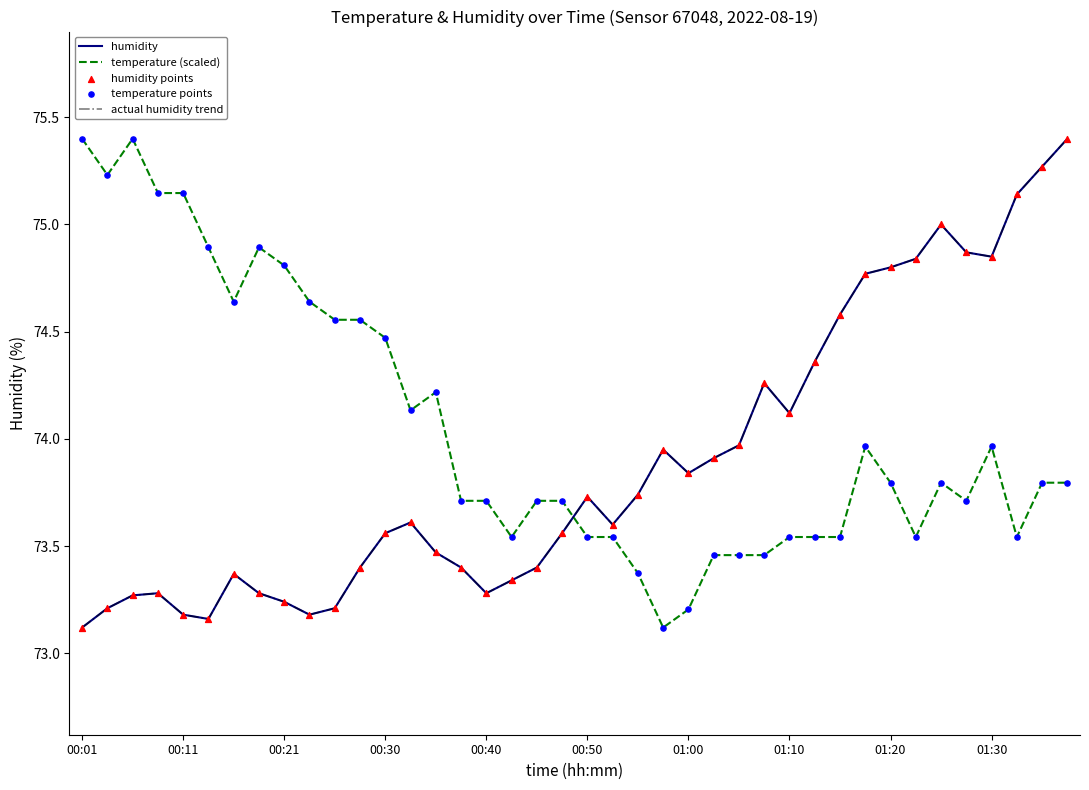

Which series has the largest total across all categories?

temperature (scaled)